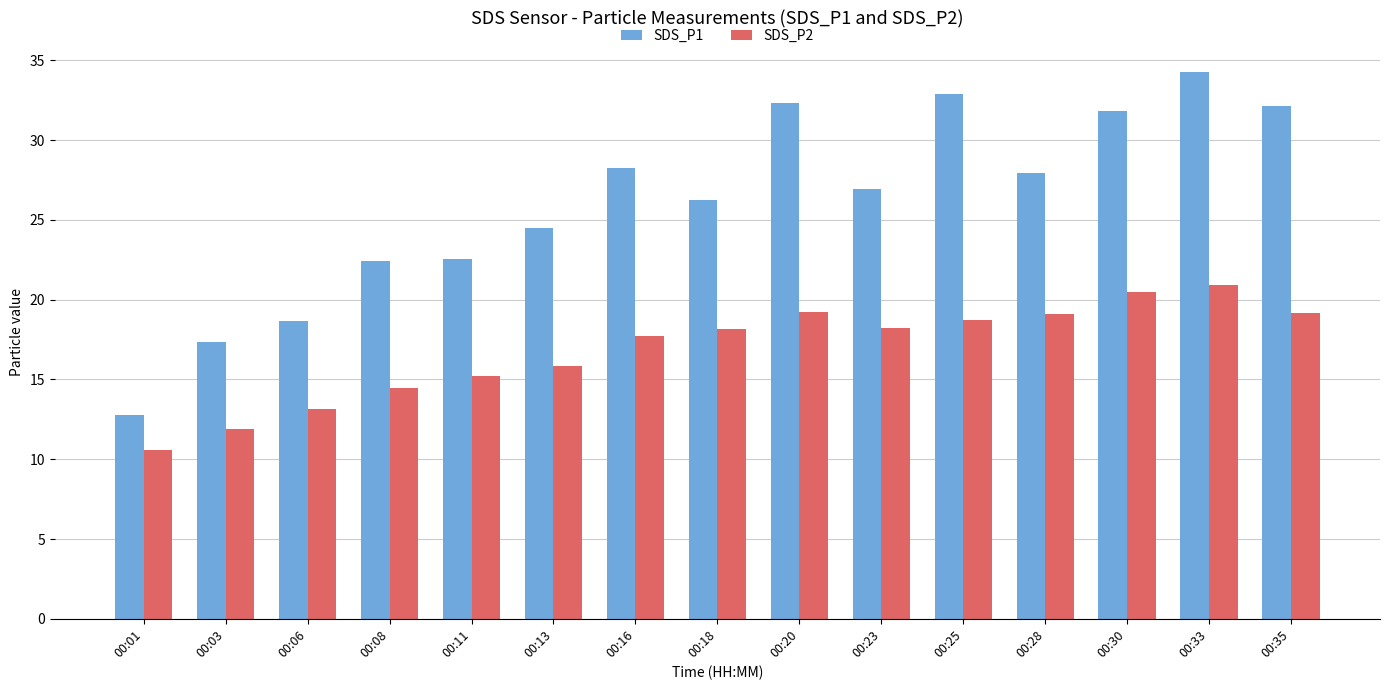

At 00:28, list the series in order from largest to smallest.

SDS_P1, SDS_P2